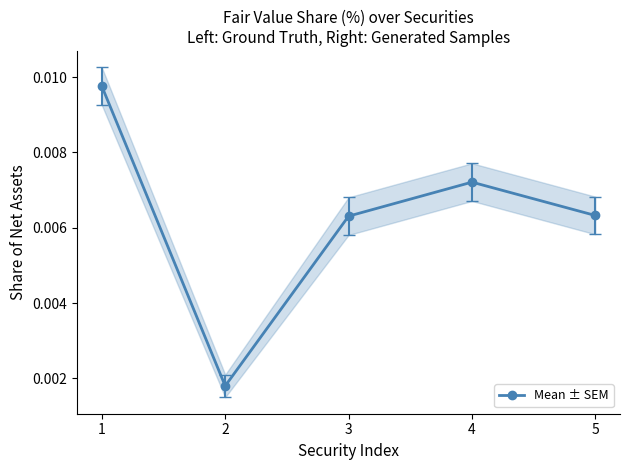

Where is the first local minimum for Mean ± SEM?

2